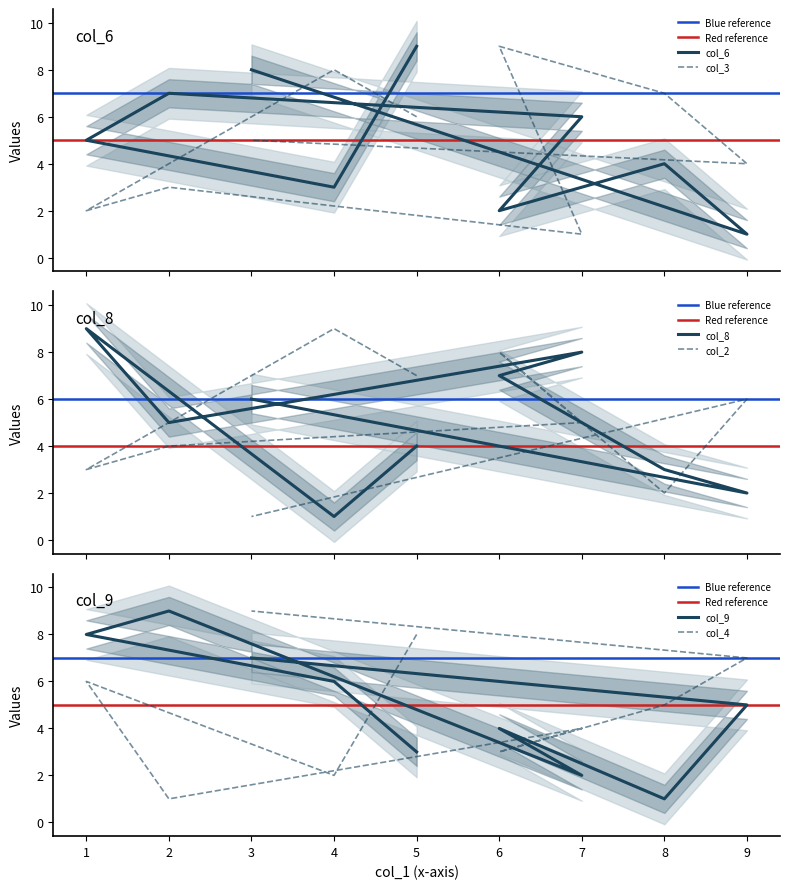

The col_4 series shows 8 at 5. True or false?

True